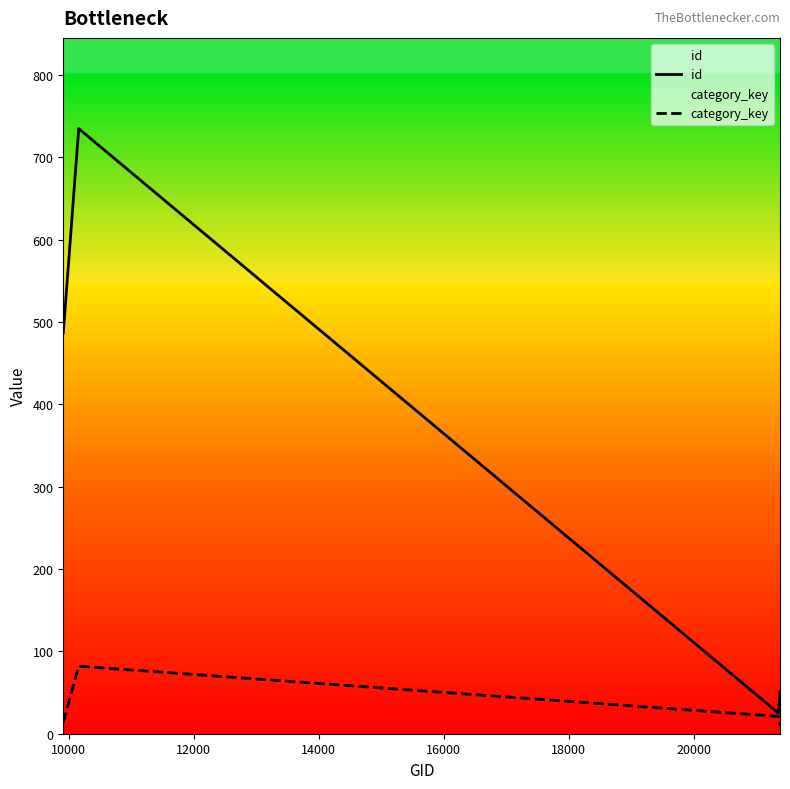

Which series has the largest range (max minus min)?

id